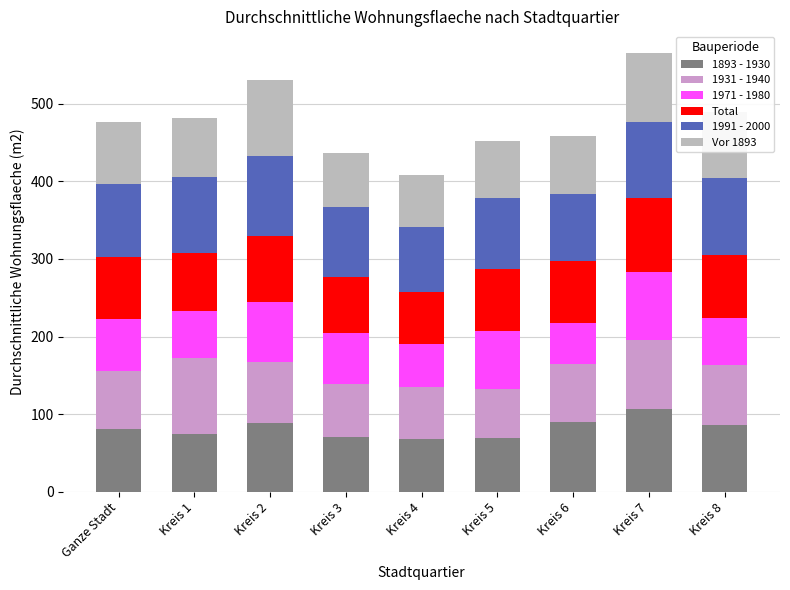

Which category has the highest value in the 1893 - 1930 series?

Kreis 7